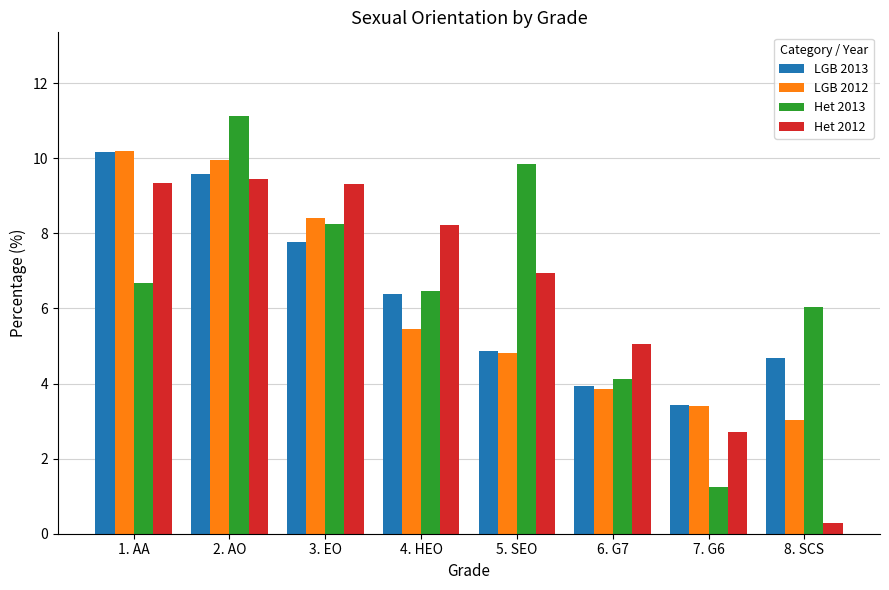

At which category is the sum across all series the highest?

2. AO